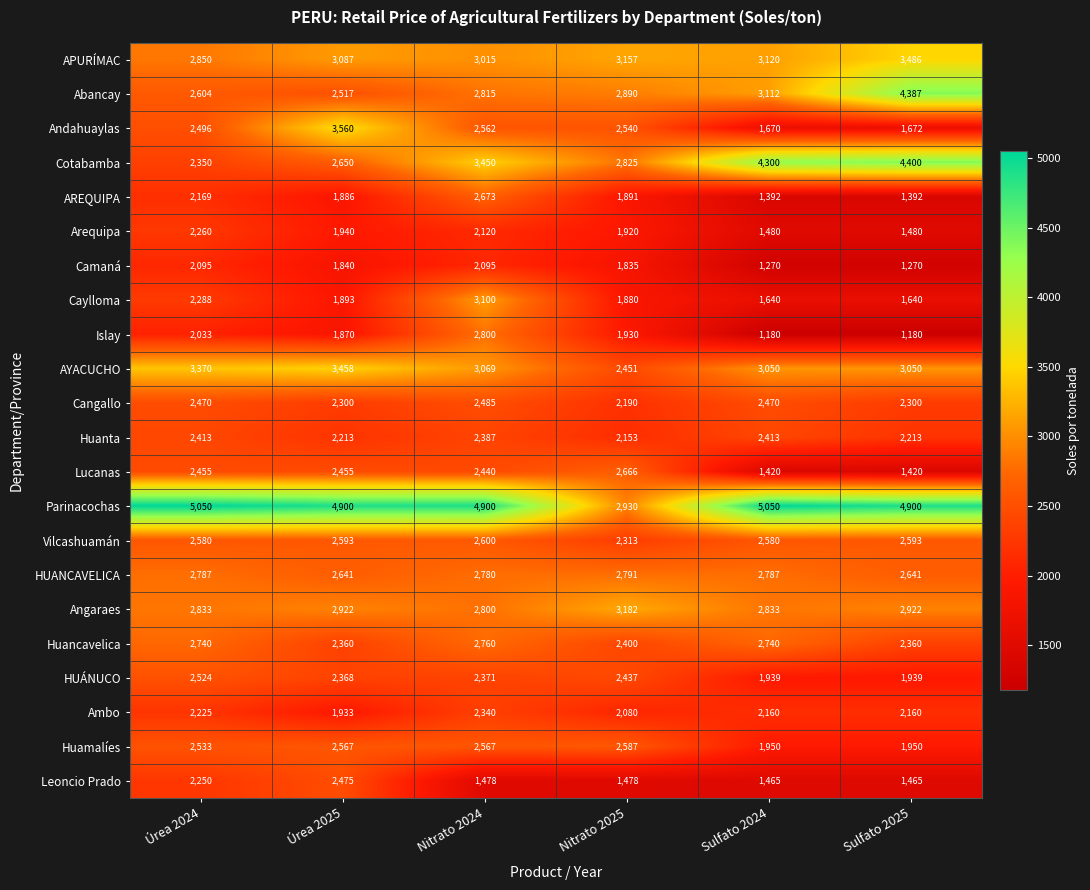

Is the value of Caylloma at Sulfato 2024 greater than the value of Lucanas at Úrea 2024?

No